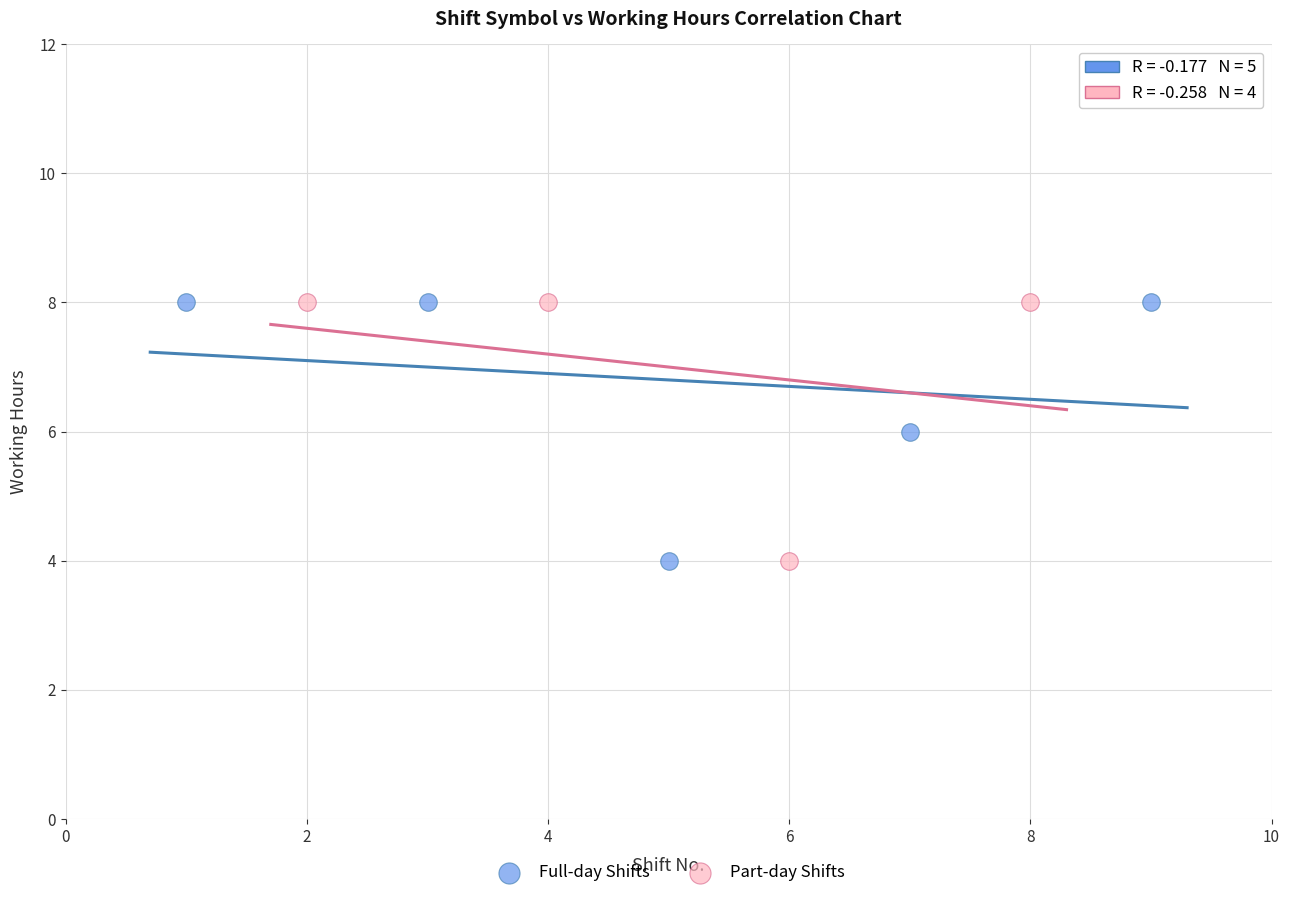

What are all the series names shown in the legend?

Full-day Shifts, Part-day Shifts